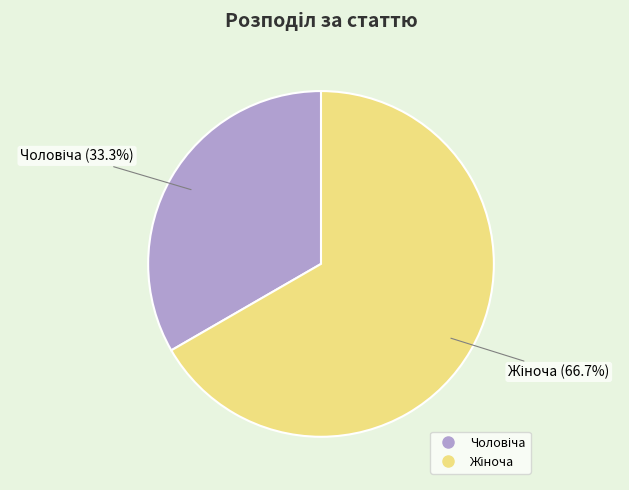

Count the number of slices in the pie.

2